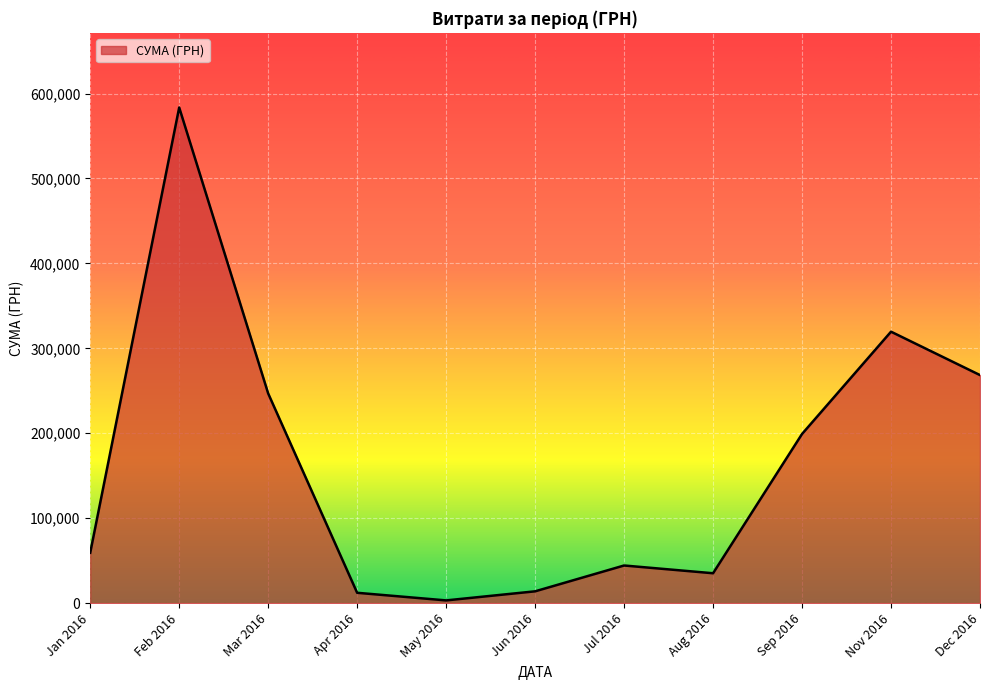

What is the difference between the maximum and minimum values?

580399.0